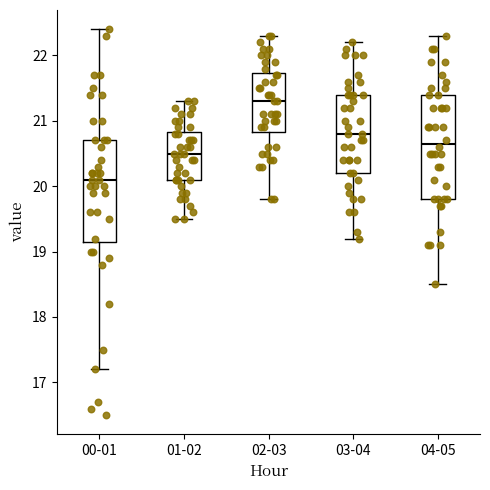

Which box has the highest median line?

02-03